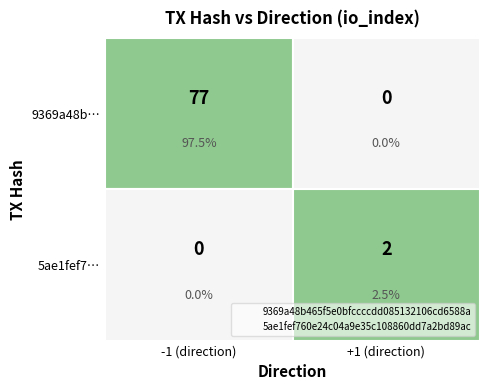

At 0, list the series in order from largest to smallest.

5ae1fef760e24c04a9e35c108860dd7a2bd89ac, 9369a48b465f5e0bfccccdd085132106cd6588a